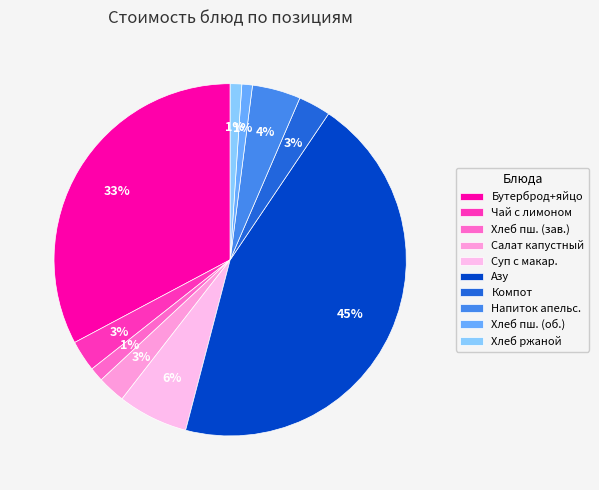

How many slices are in this pie chart?

10